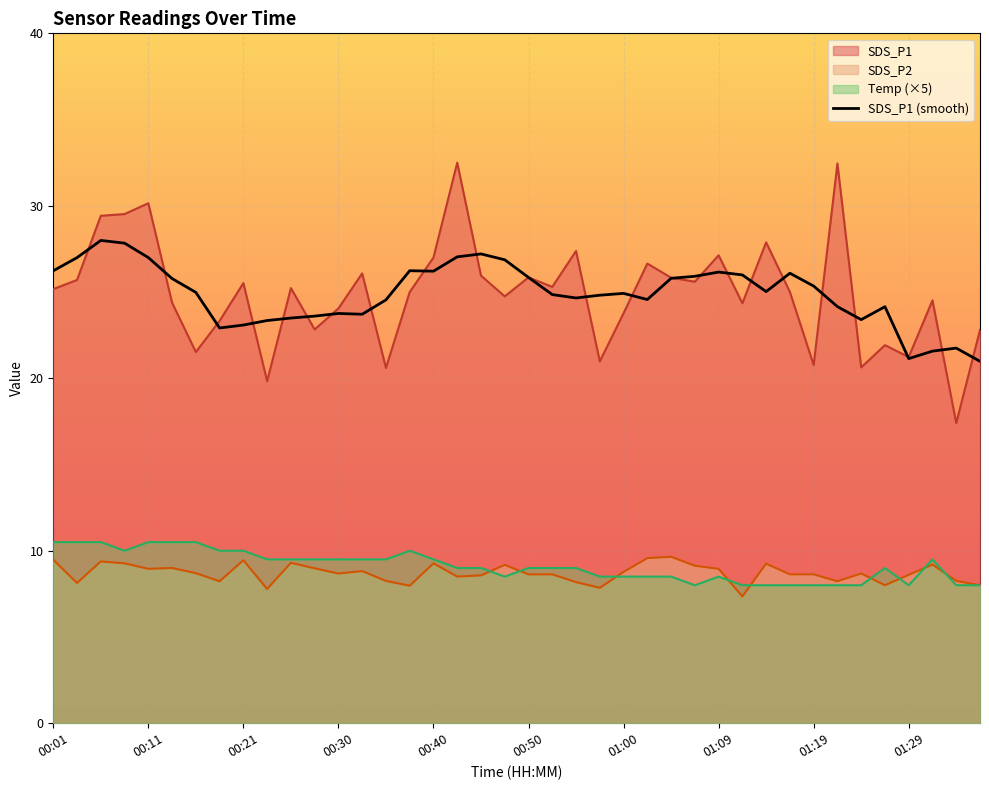

Does the chart display data point markers on the line(s)?

No